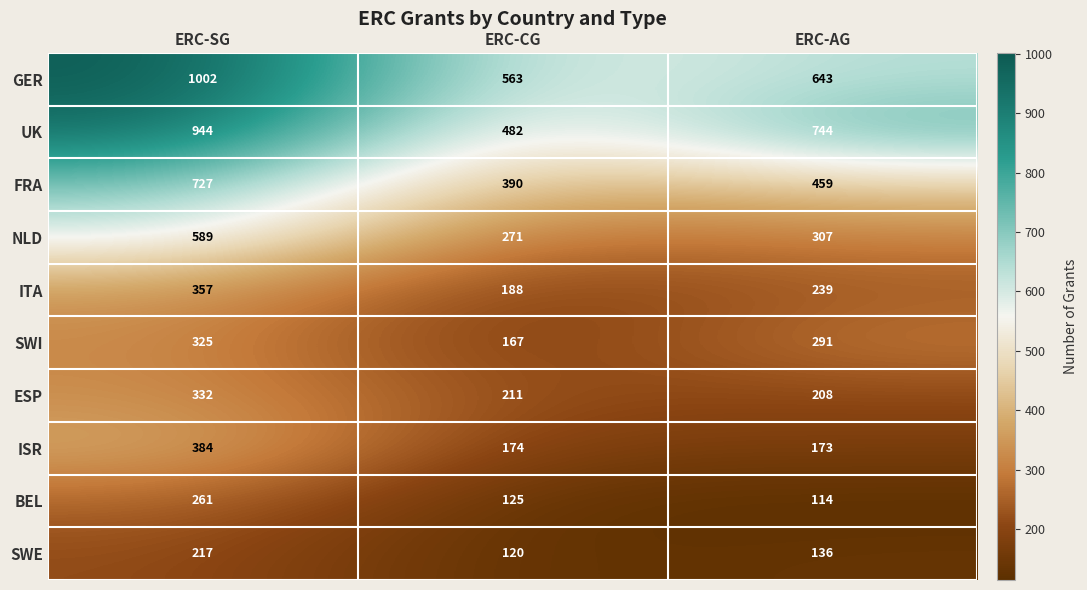

Which category has the lowest value across all series?

ERC-AG